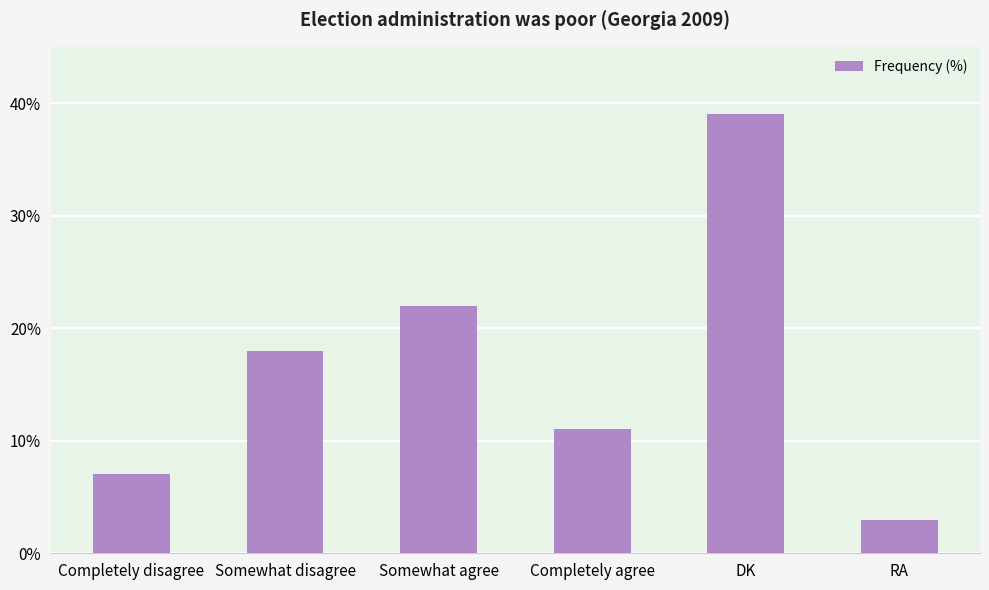

Count the values in the range 7 to 22.

4